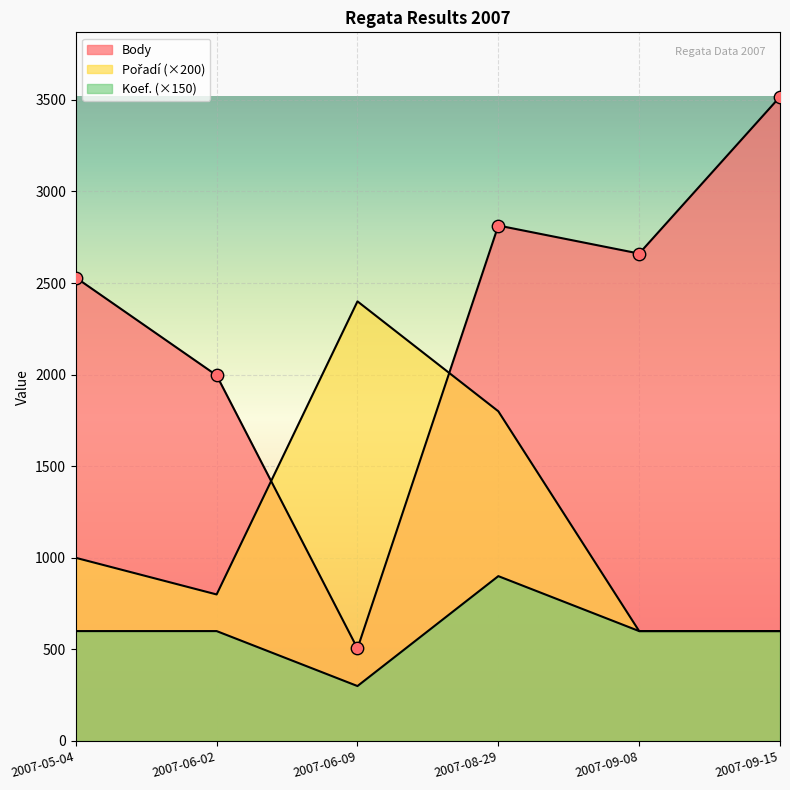

What is the total value across all series at 2007-06-02?

3396